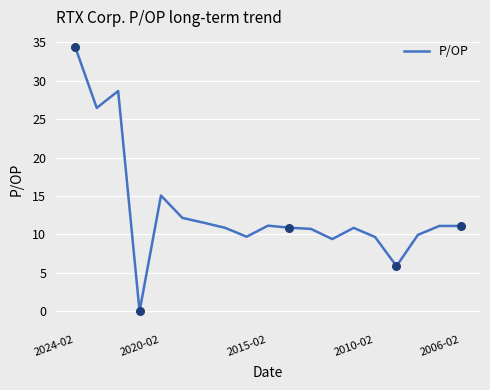

What is the maximum value shown in the chart?

34.4